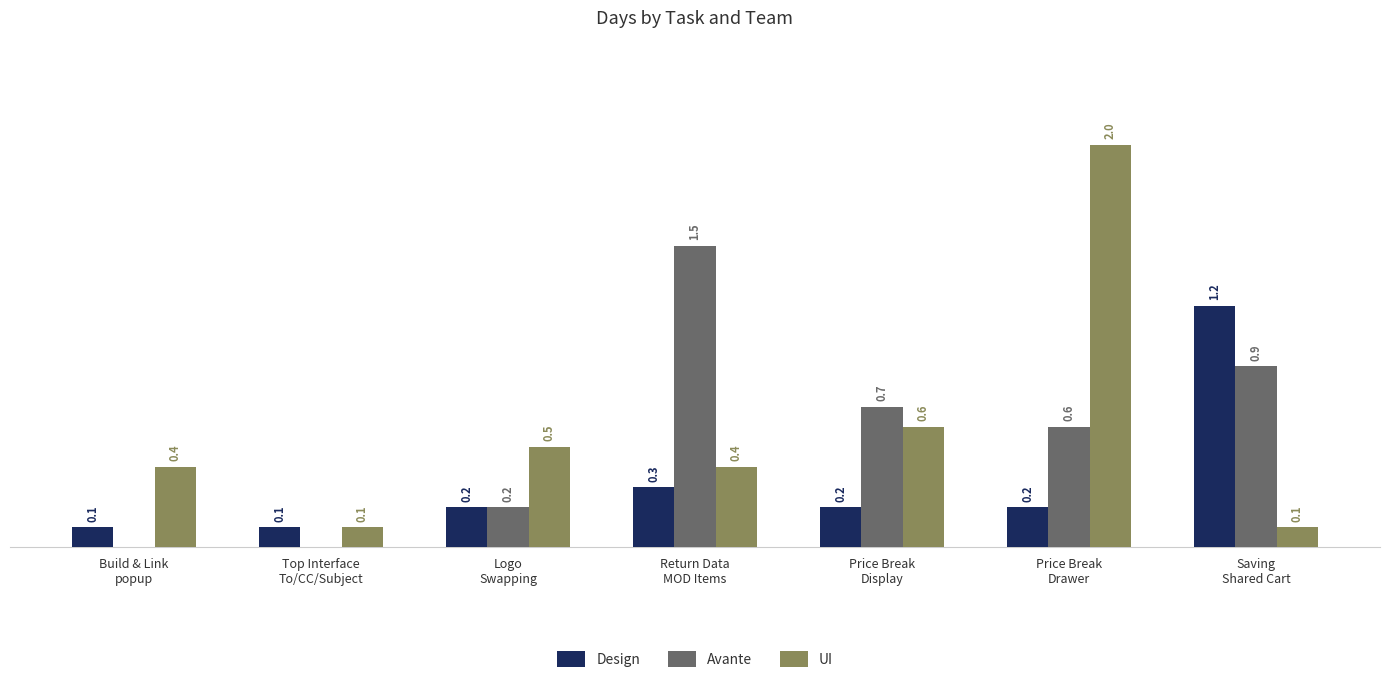

Which series has the largest total across all categories?

UI